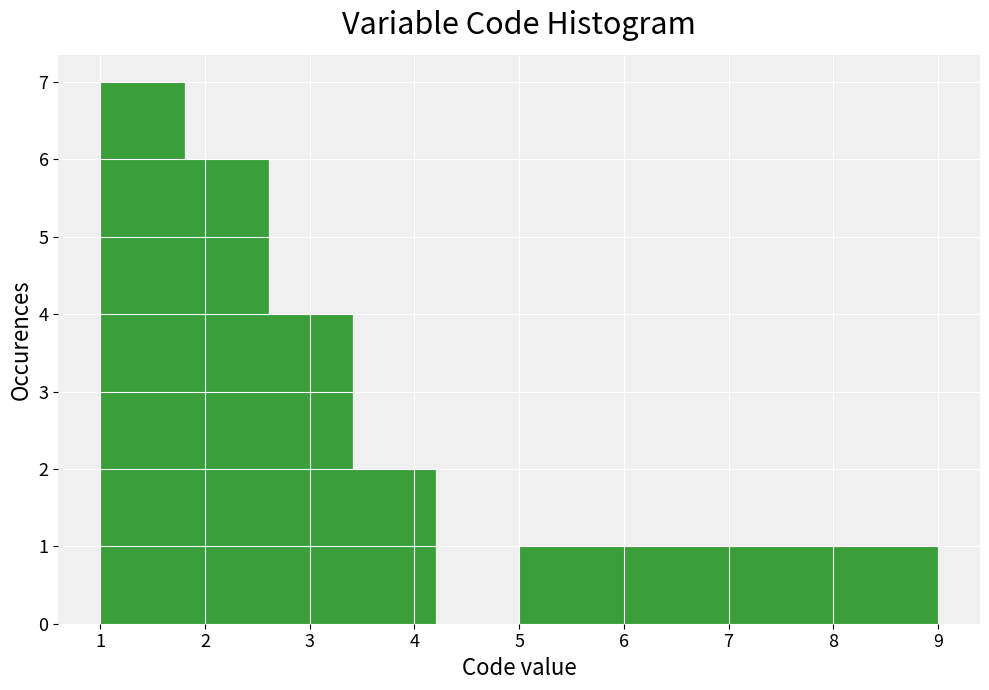

What is the height of the bar covering 2.6 to 3.4 on the x-axis? The values are not printed on the chart, so give them approximately, as read against the axis.

4